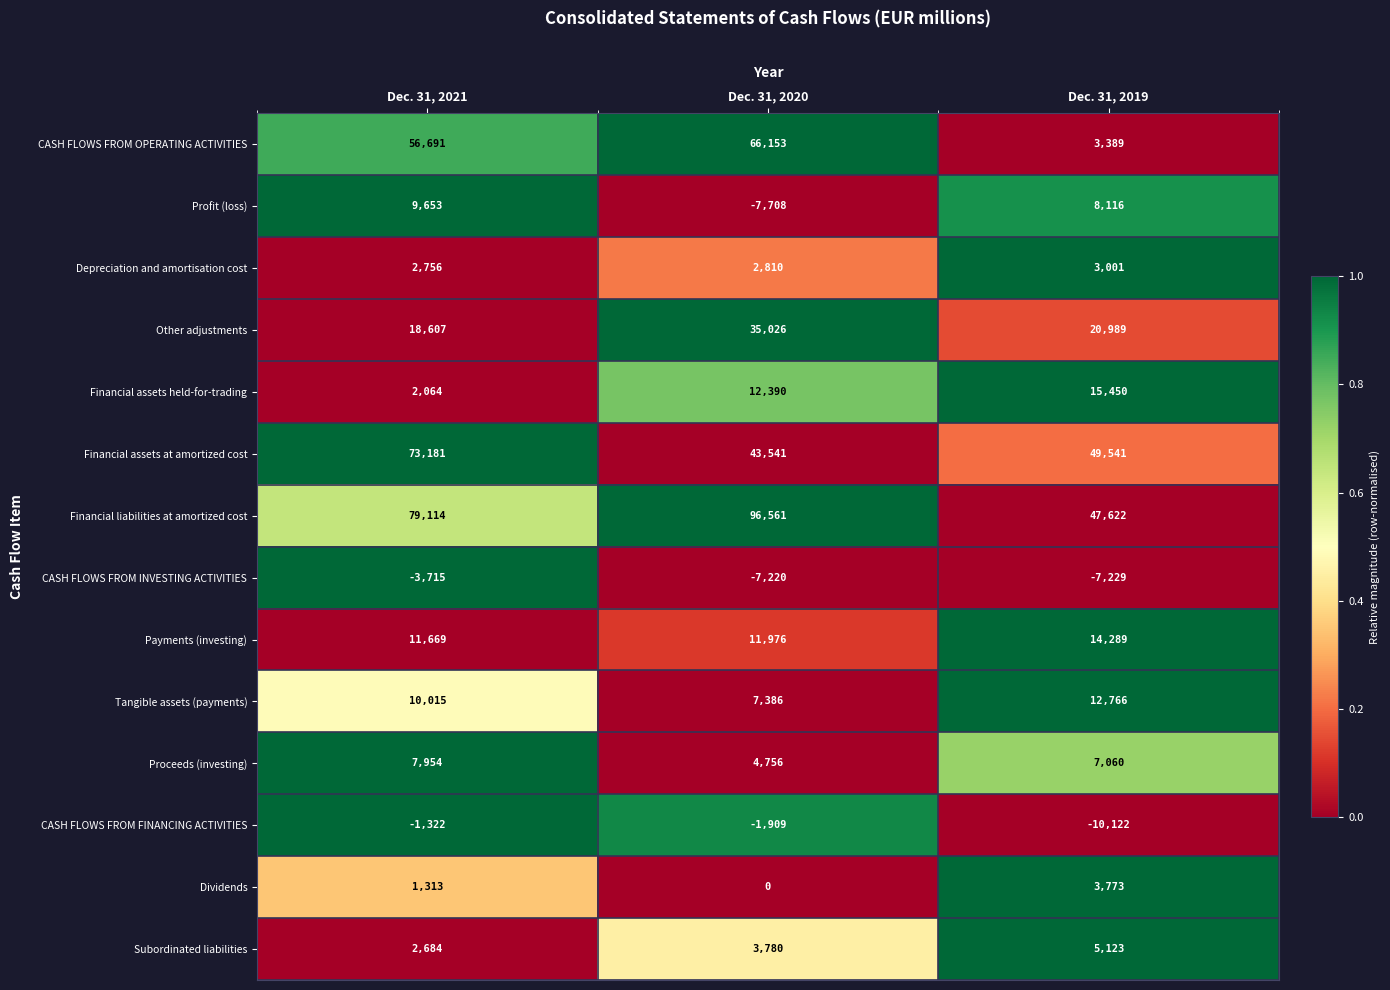

What is the total value across all series at Dec. 31, 2021?

270664